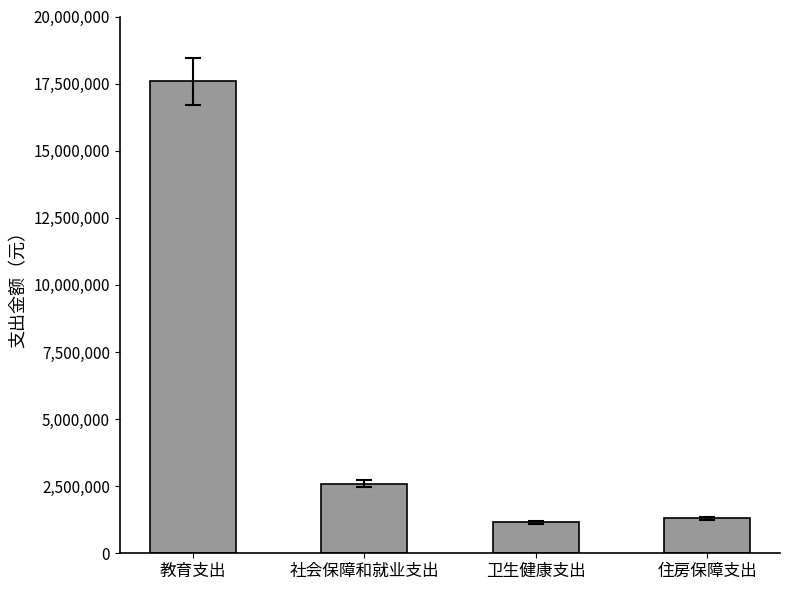

The chart shows a value of 6921072 at 教育支出. True or false?

False